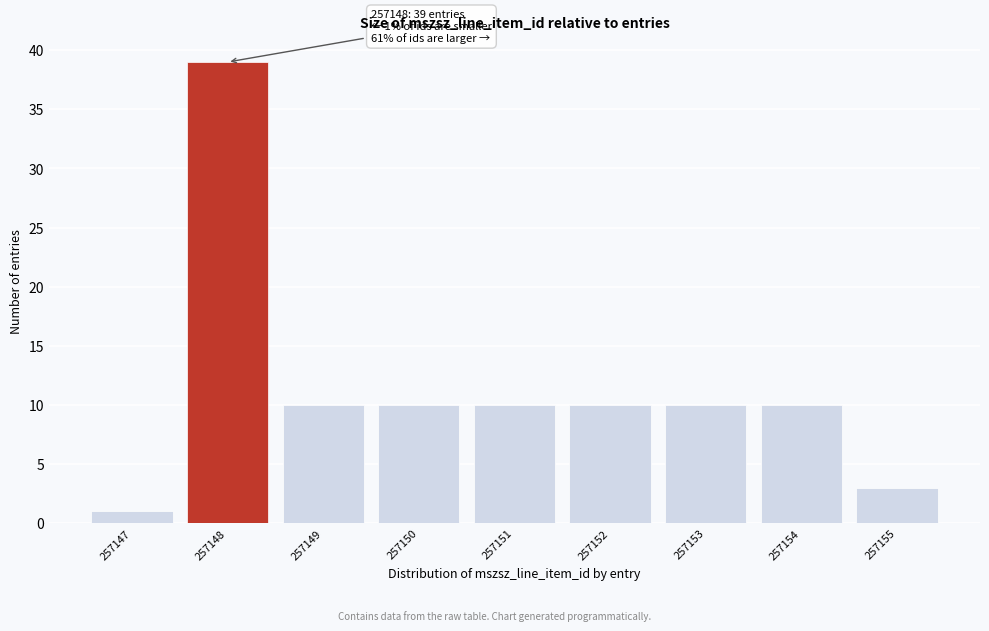

Reading right to left, what are all the values shown in this chart?

257155=3	257154=10	257153=10	257152=10	257151=10	257150=10	257149=10	257148=39	257147=1